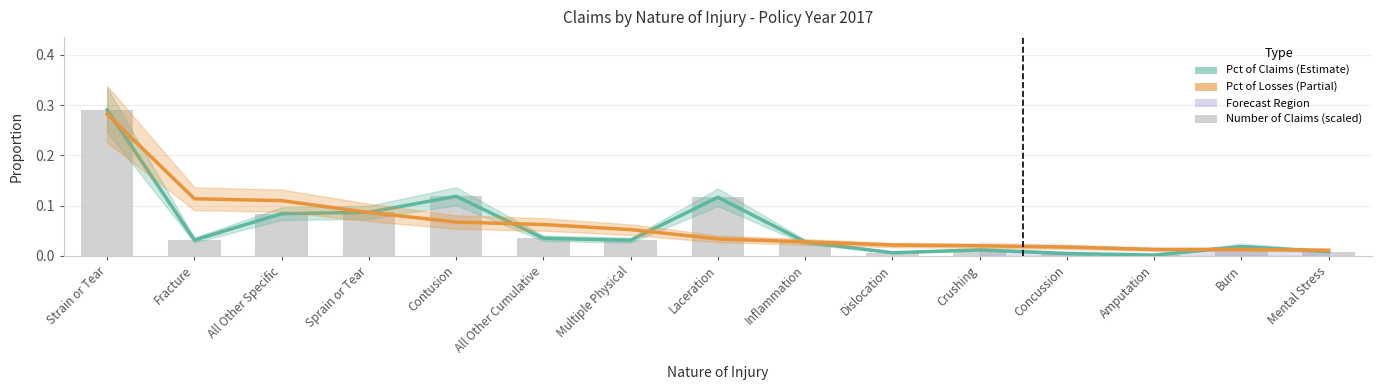

Which label corresponds to the largest value in the chart?

Strain or Tear